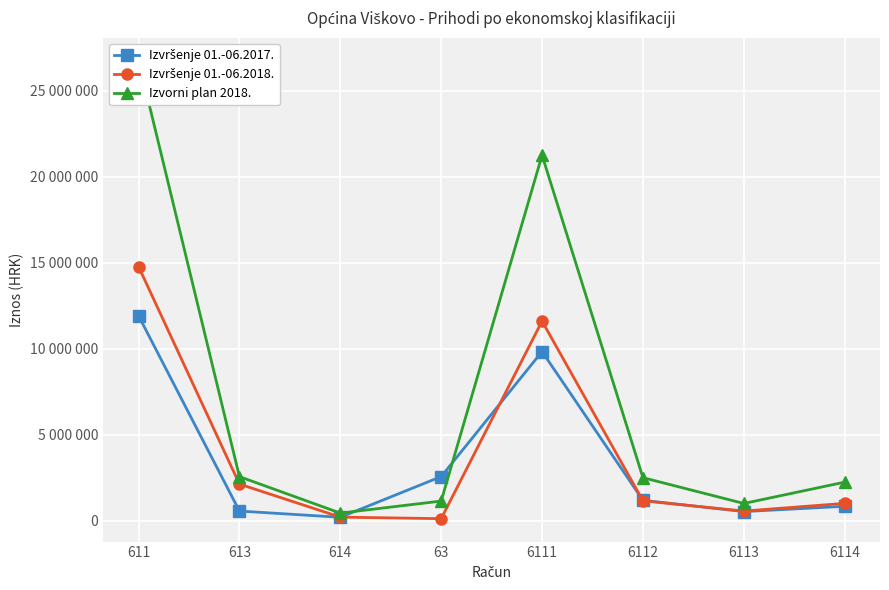

Which label corresponds to the smallest value in the chart?

63